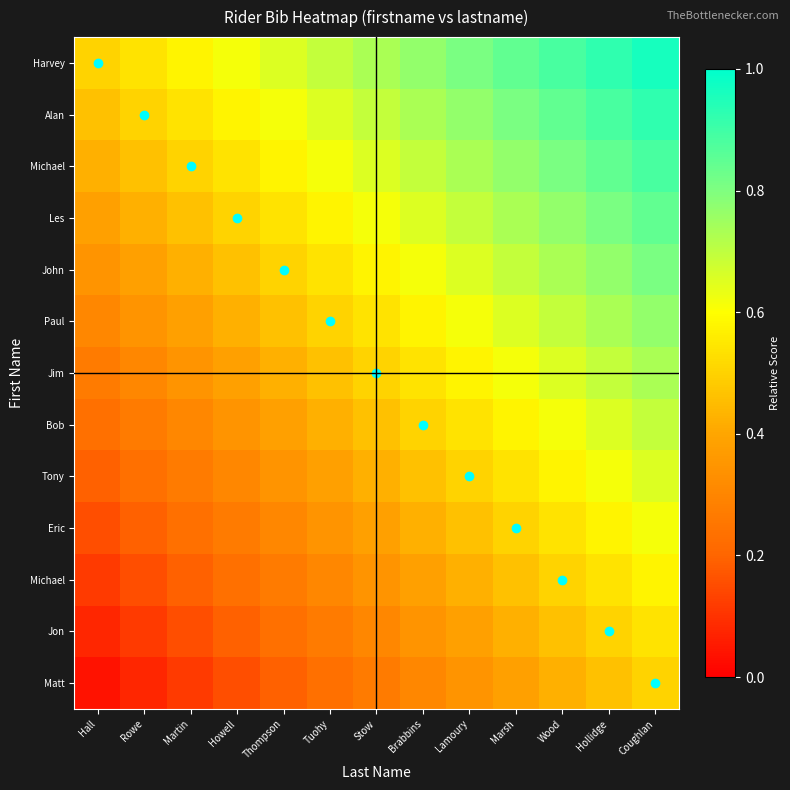

How many distinct data groups are displayed?

13